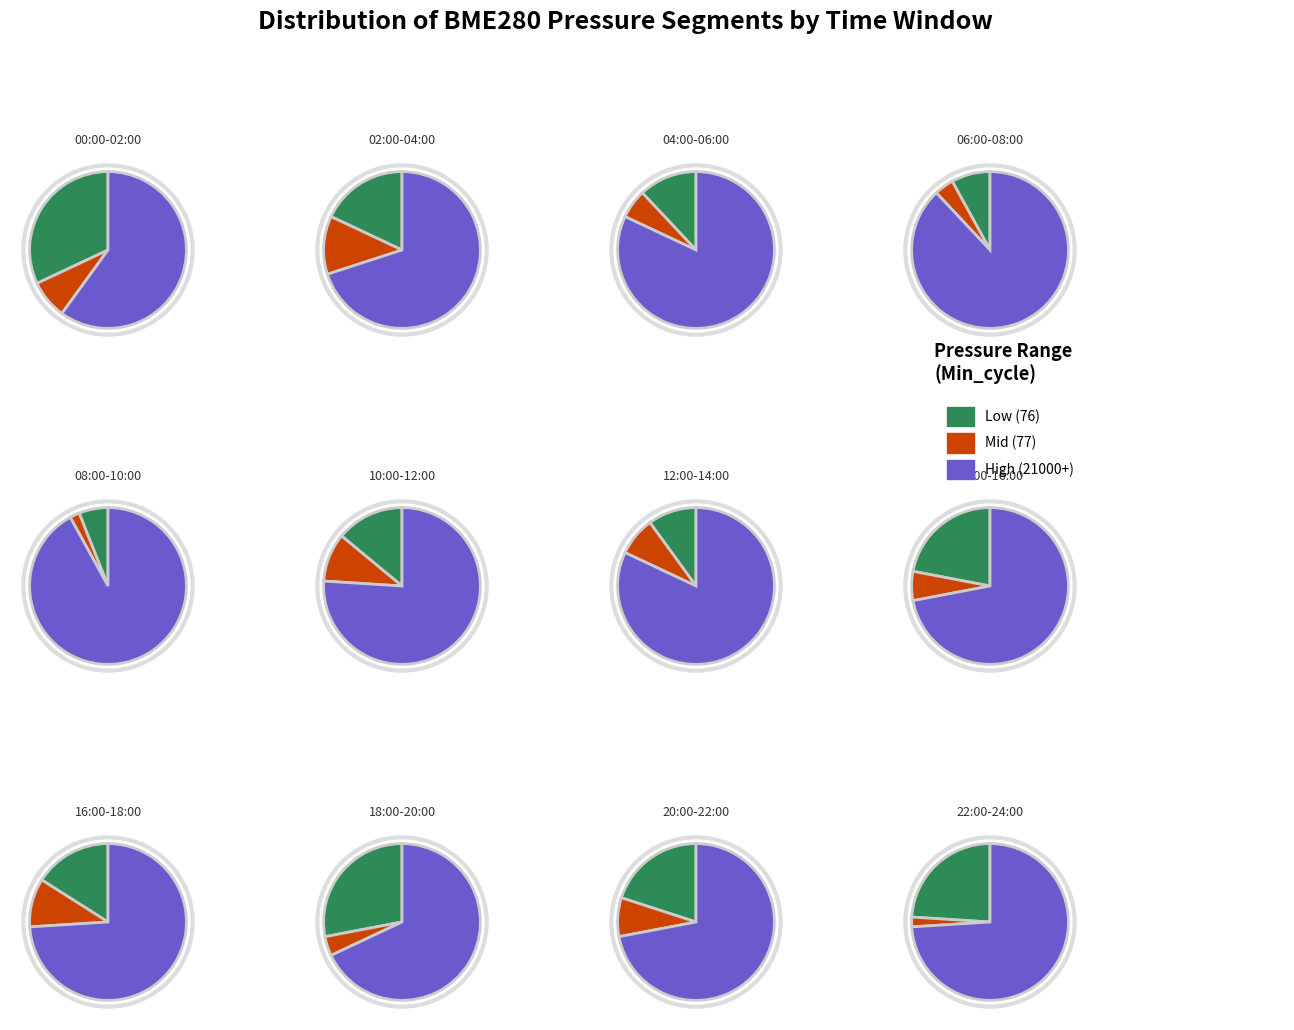

Is 06:00-08:00 the majority of the pie?

No